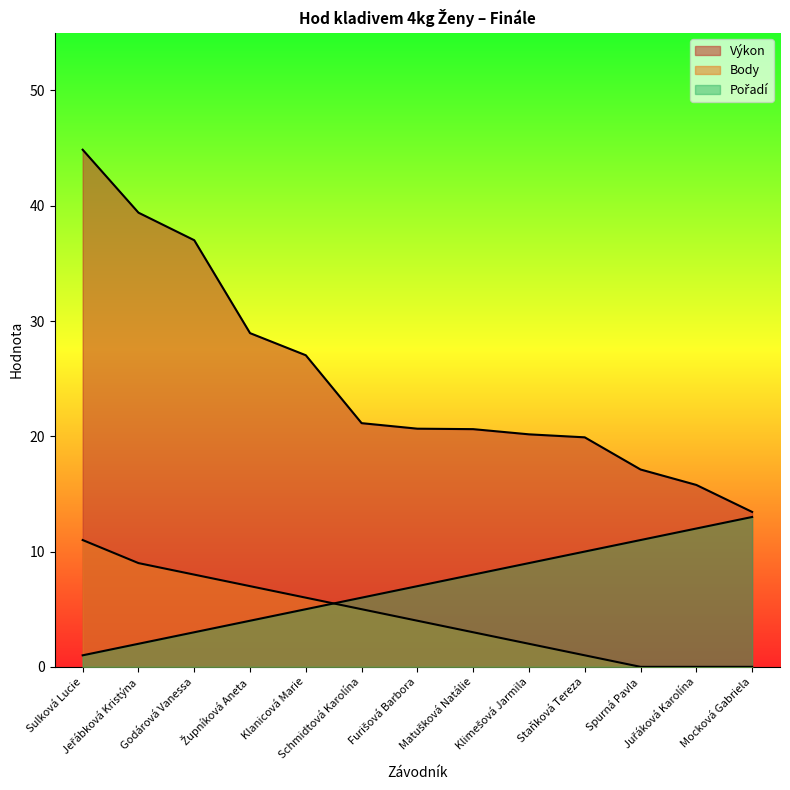

At which category is the sum across all series the highest?

Sulková Lucie